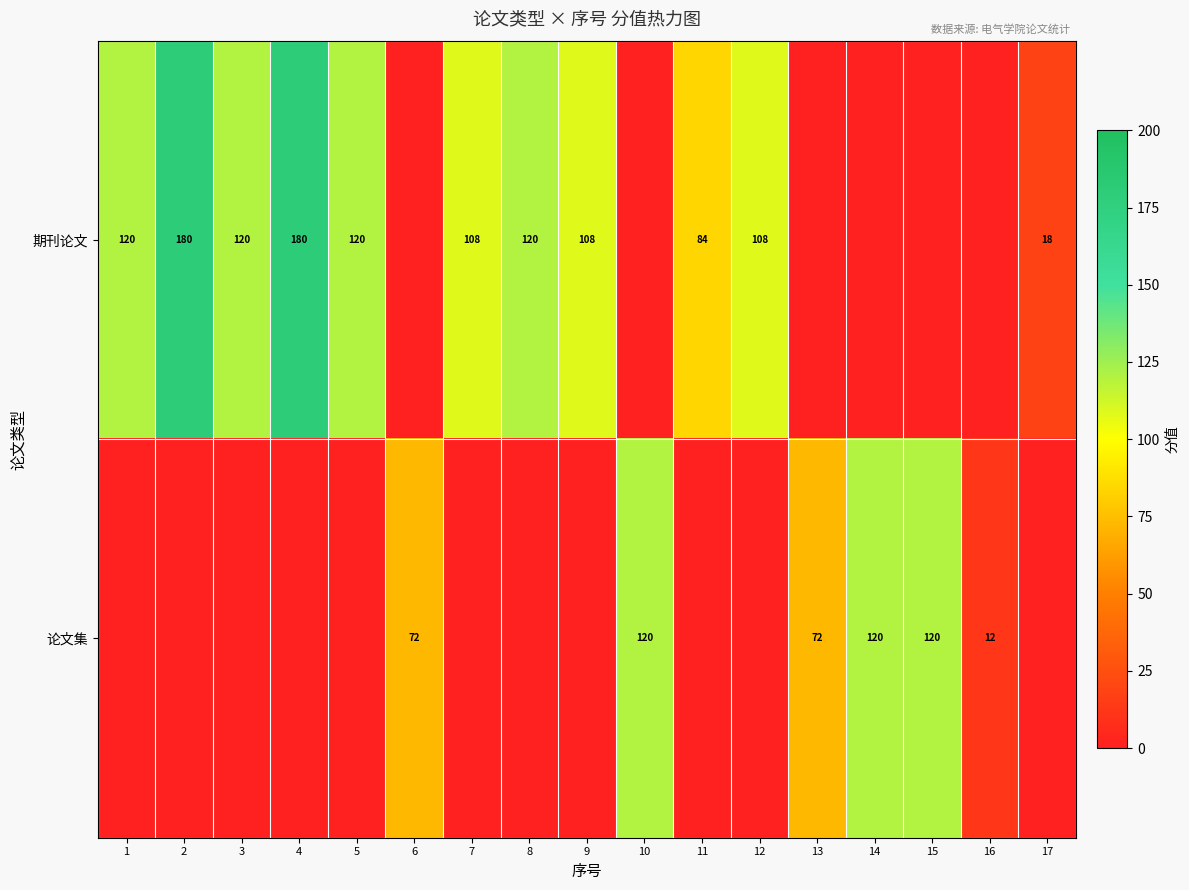

What is the difference between the 期刊论文 values at 9 and 8?

12